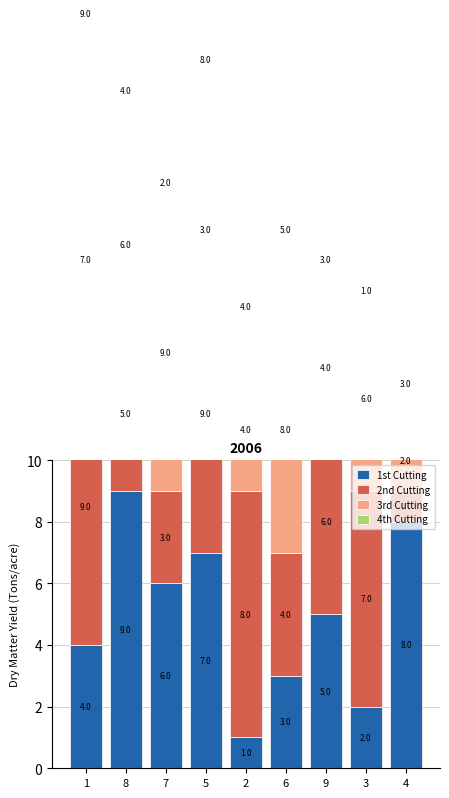

What is the lowest value of the 1st Cutting series?

1